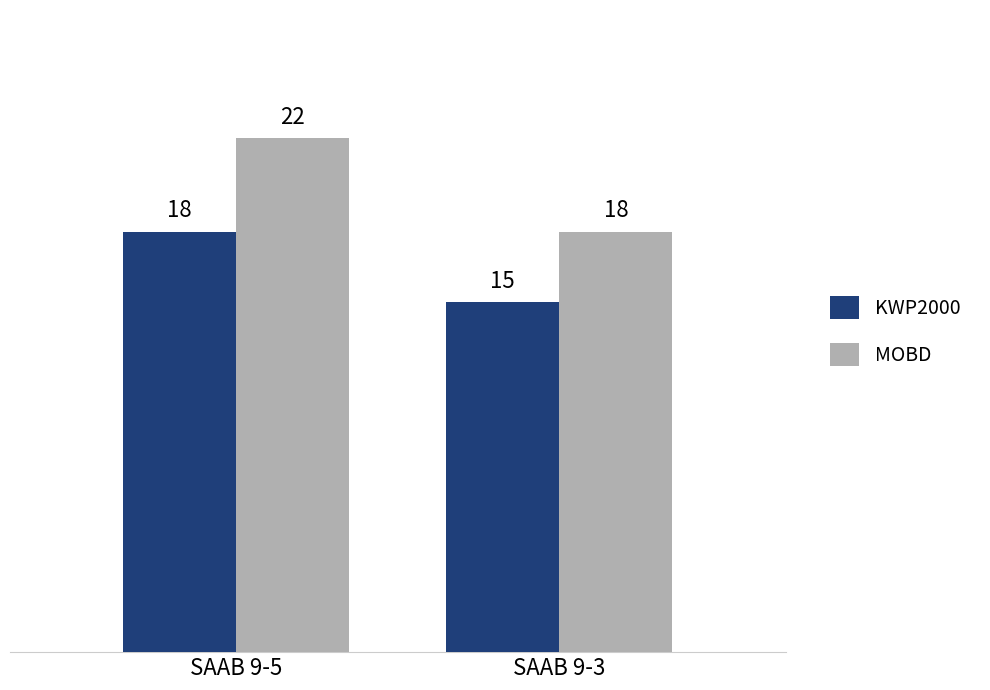

How many MOBD values are between 18 and 22?

2